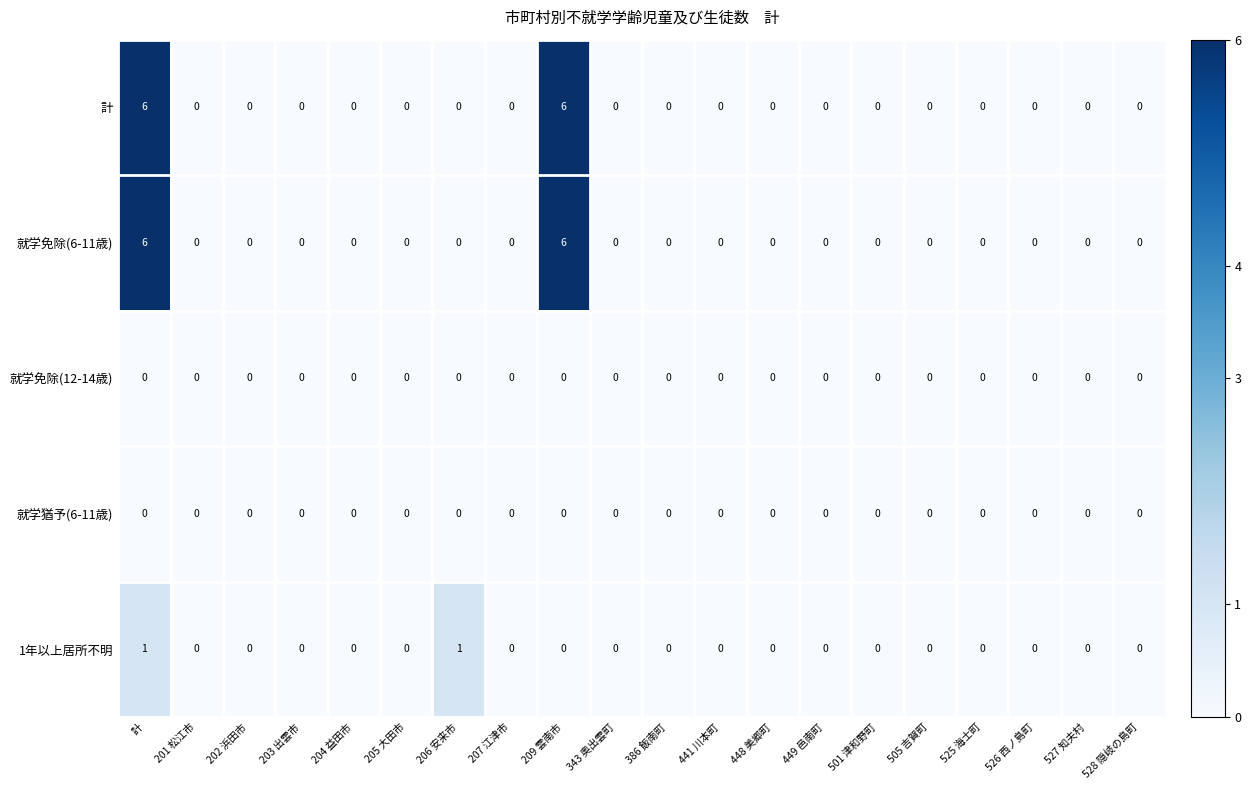

Is the value of 就学免除(6-11歳) at 計 greater than the value of 計 at 528 隠岐の島町?

Yes